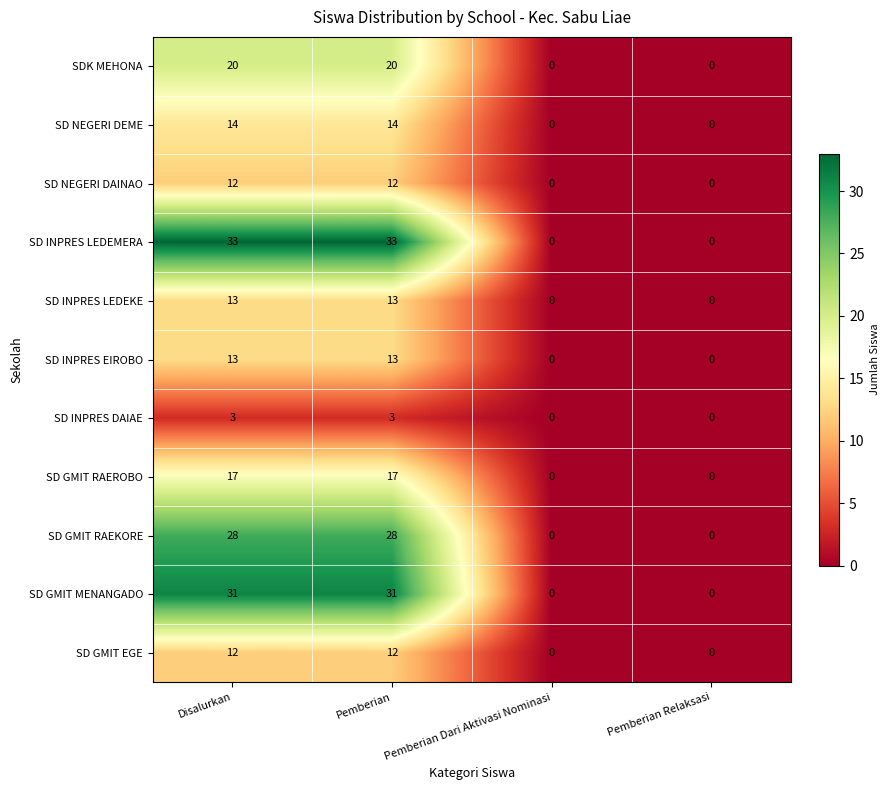

The SD INPRES LEDEMERA series shows 0 at Pemberian Relaksasi. True or false?

True